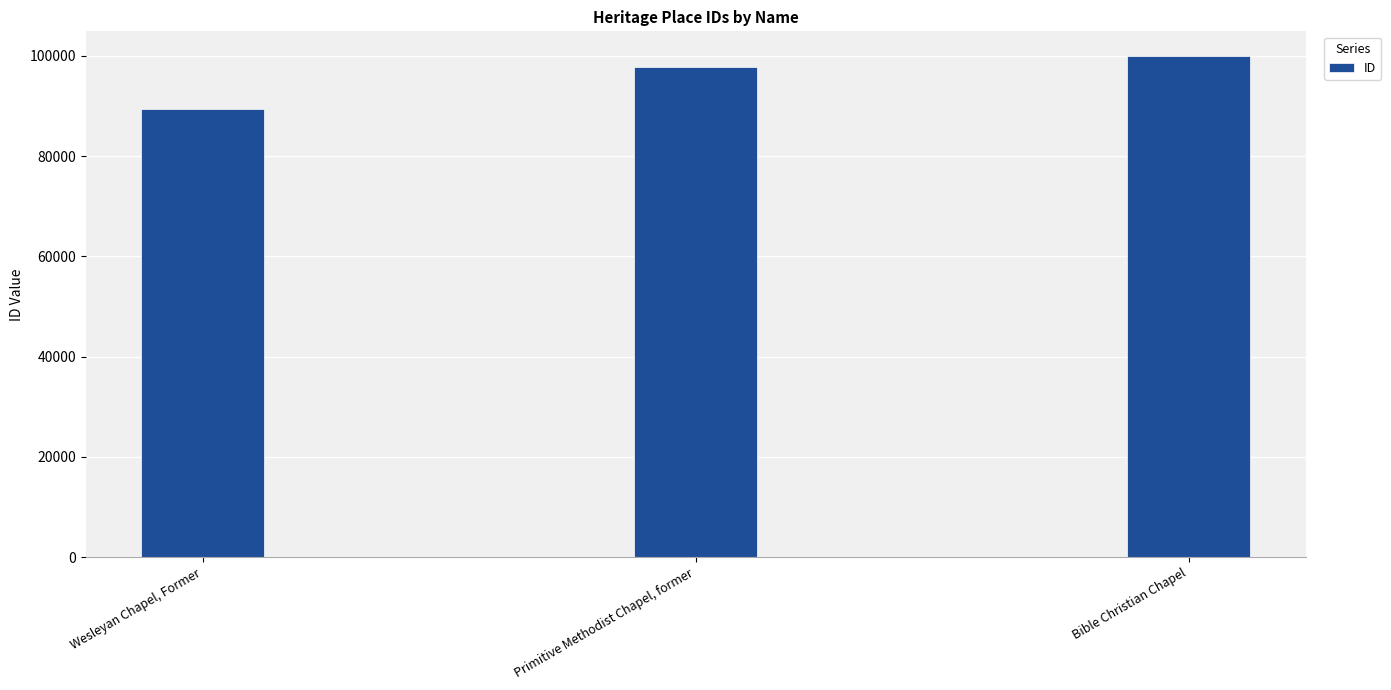

What is the label of the 3rd bar from the right?

Wesleyan Chapel, Former